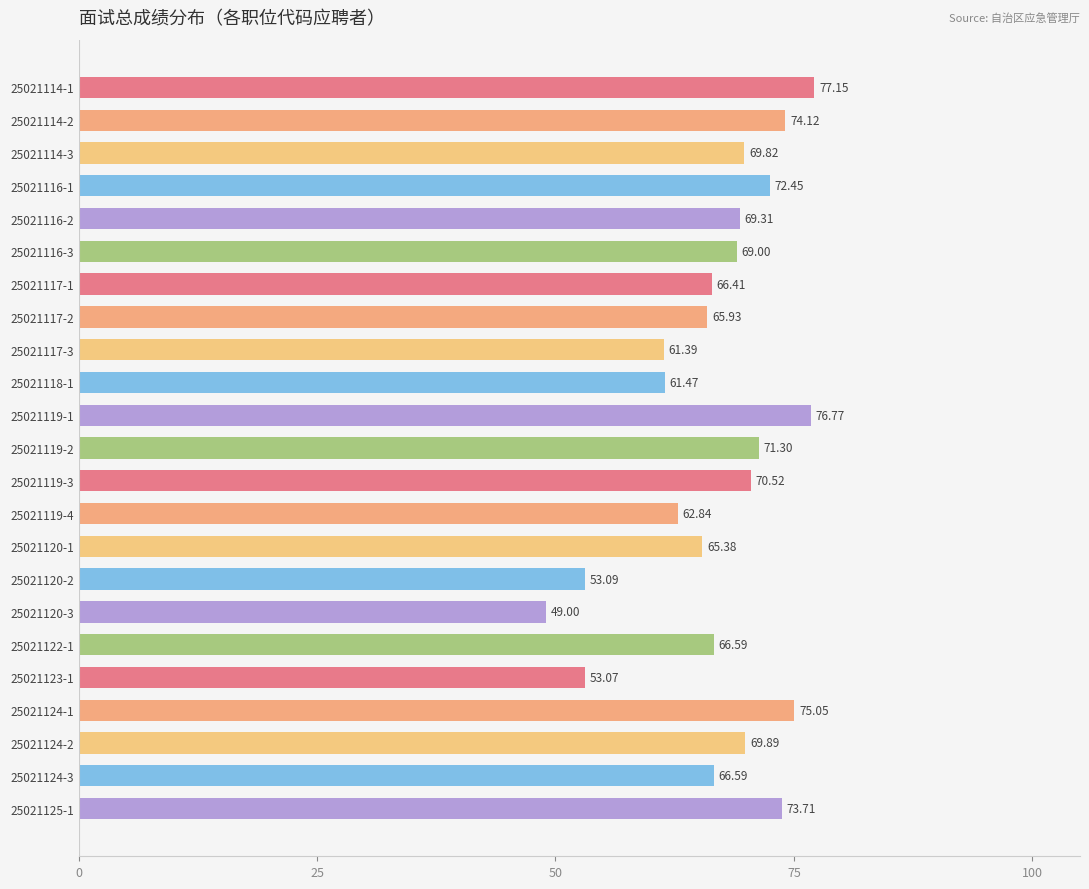

What is the change in value from 25021116-1 to 25021124-3?

-5.9